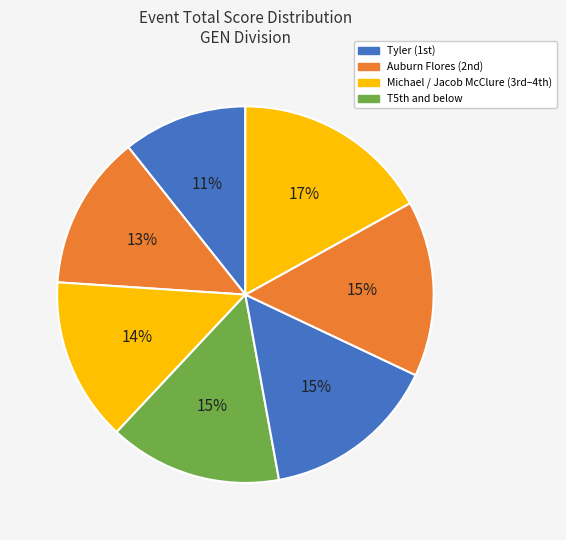

How many segments does this pie chart have?

7